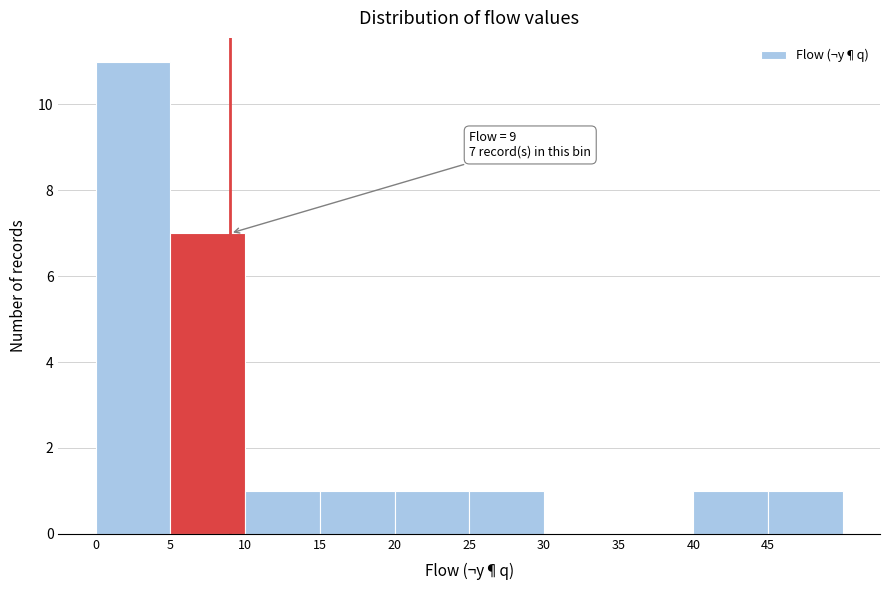

Over which range of the x-axis is the bar tallest?

0 to 5